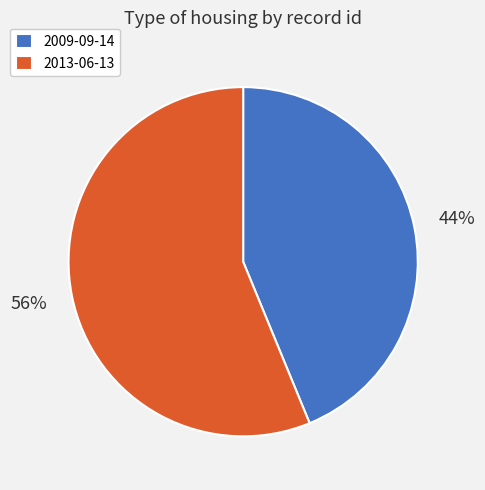

Rank the categories by value from lowest to highest.

2009-09-14, 2013-06-13